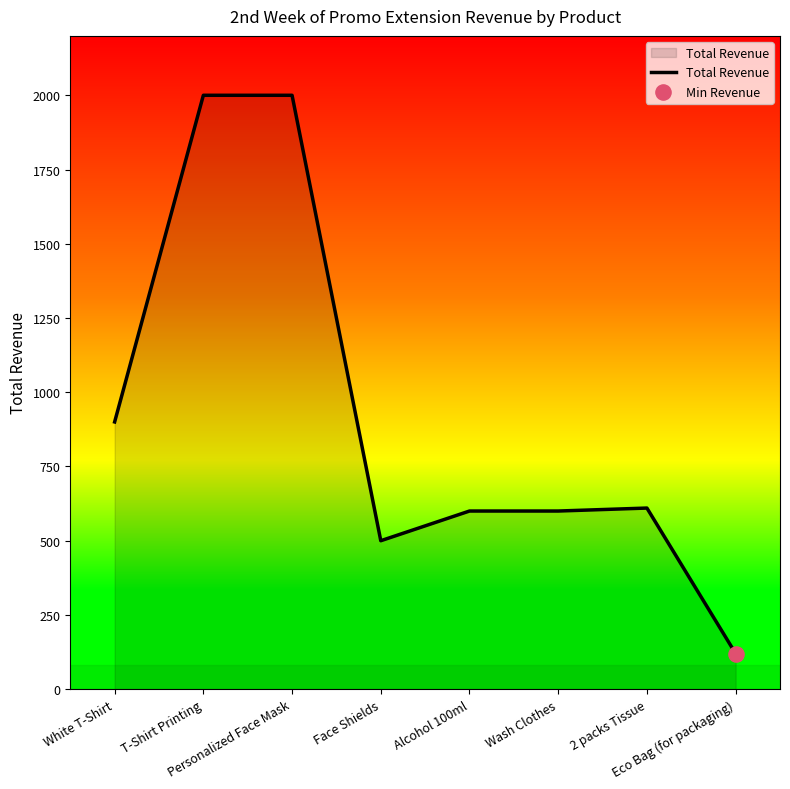

Between Personalized Face Mask and Eco Bag (for packaging), which is larger?

Personalized Face Mask